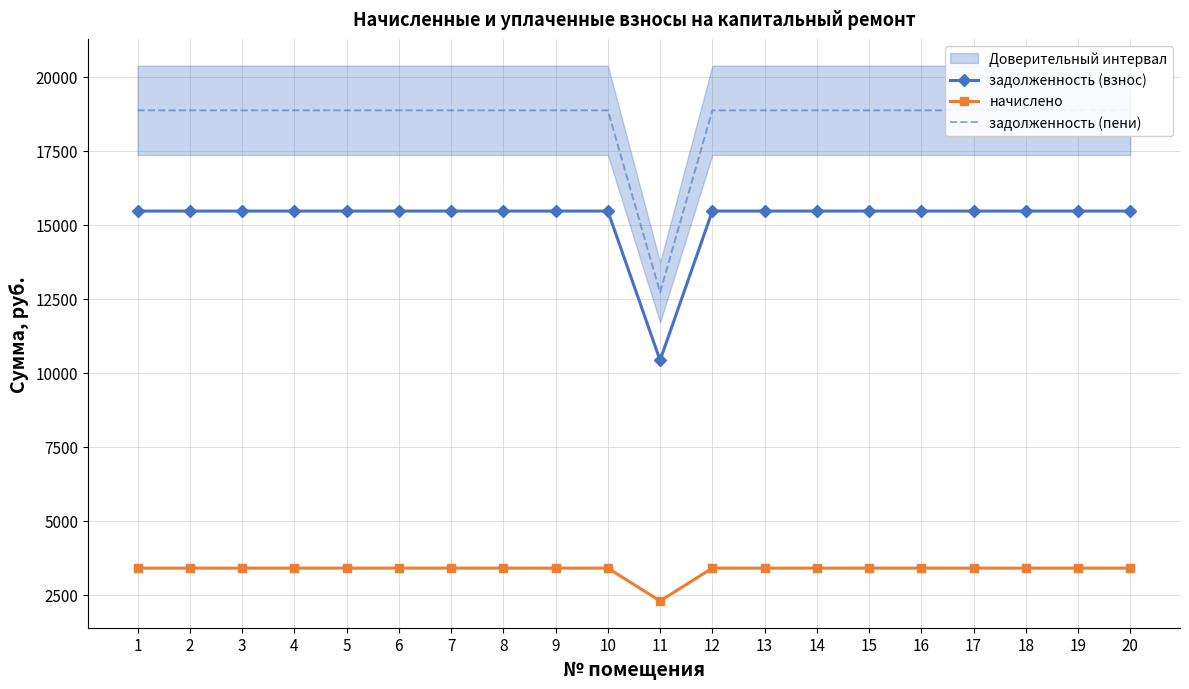

True or false: начислено and задолженность (взнос) intersect in this chart.

False